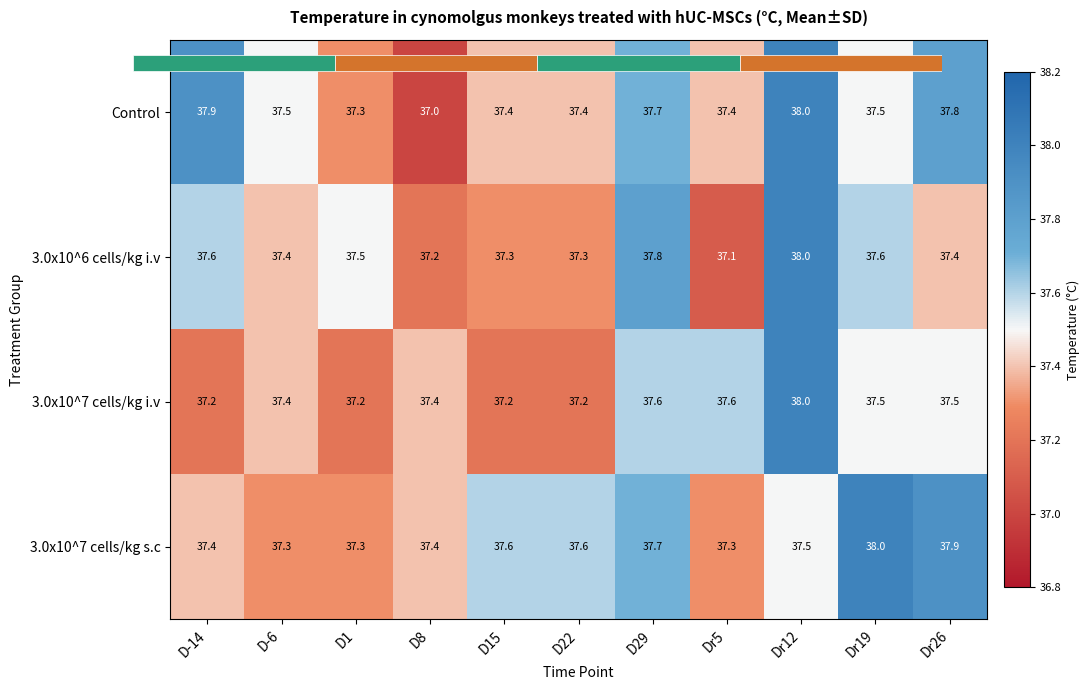

What is the maximum value for Control?

38.0